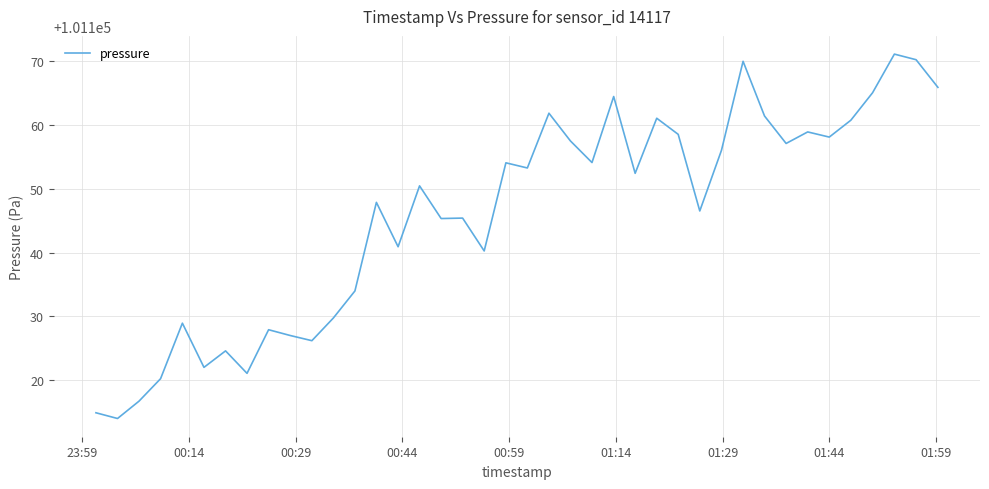

What is the maximum value shown in the chart?

101171.2